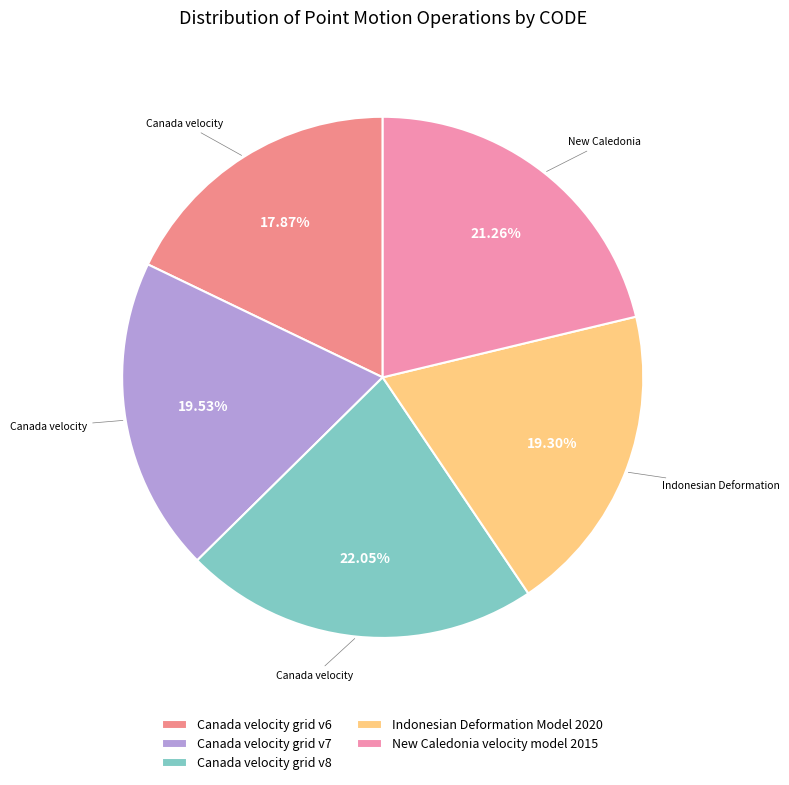

Which slice is the largest?

Canada velocity grid v8